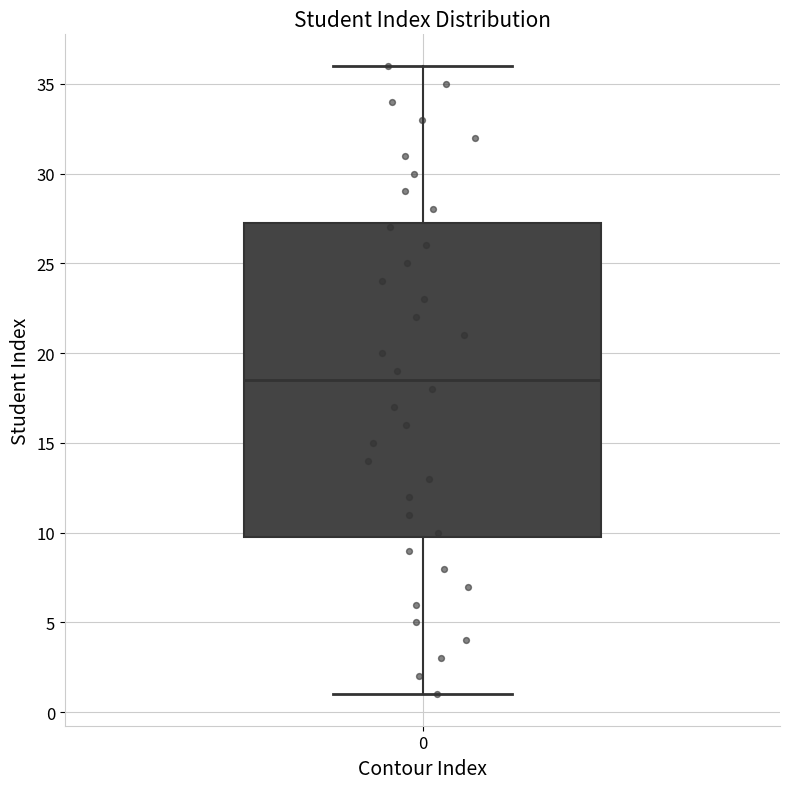

Where does the upper whisker of the box at x = 0 end on the y-axis? The values are not printed on the chart, so give them approximately, as read against the axis.

36.0